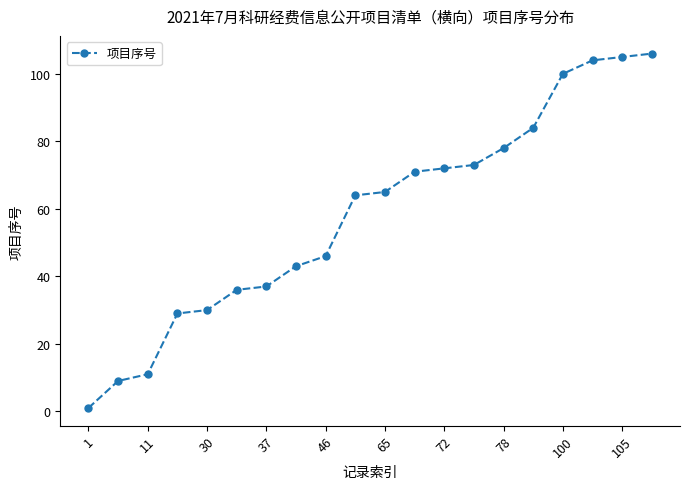

What is the average value?

58